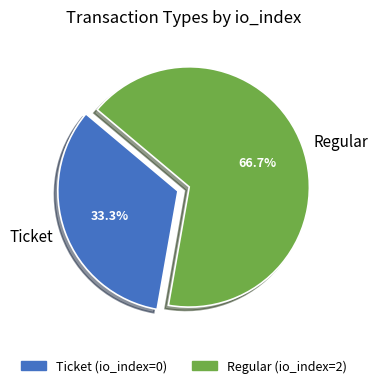

Rank the categories by value from lowest to highest.

Ticket, Regular